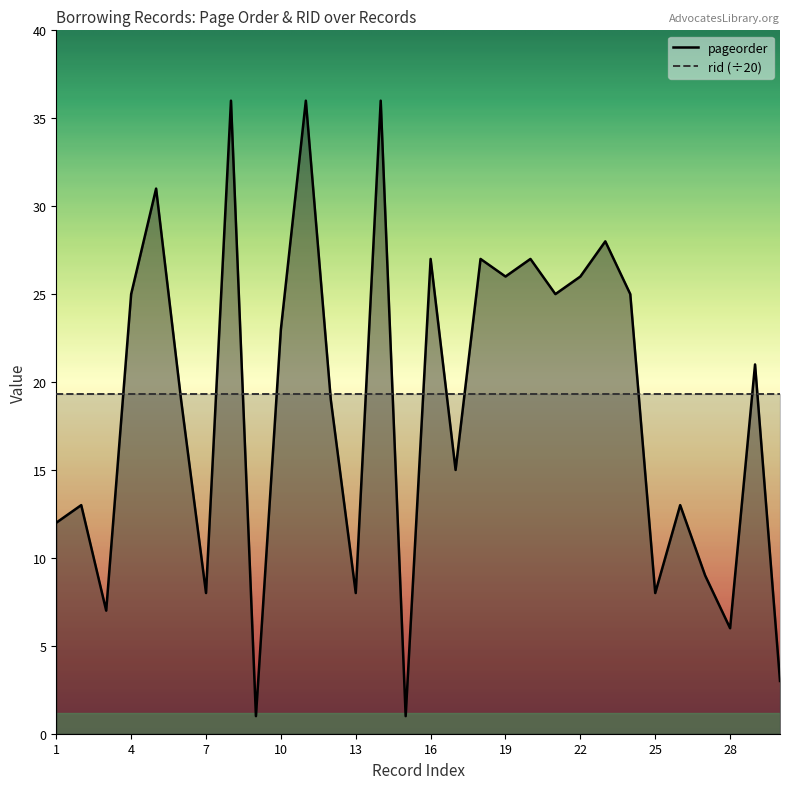

Count the number of values greater than 21.

14